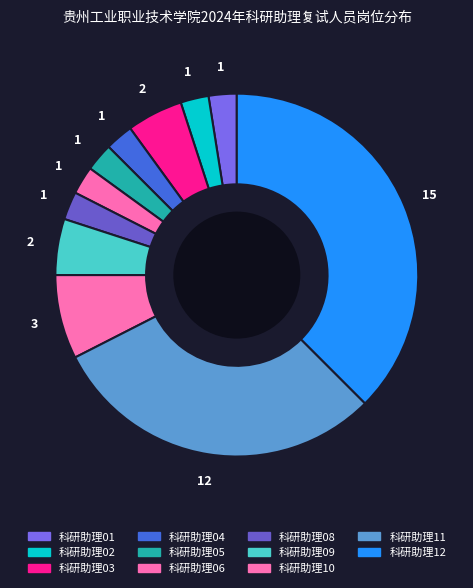

How many segments does this pie chart have?

11